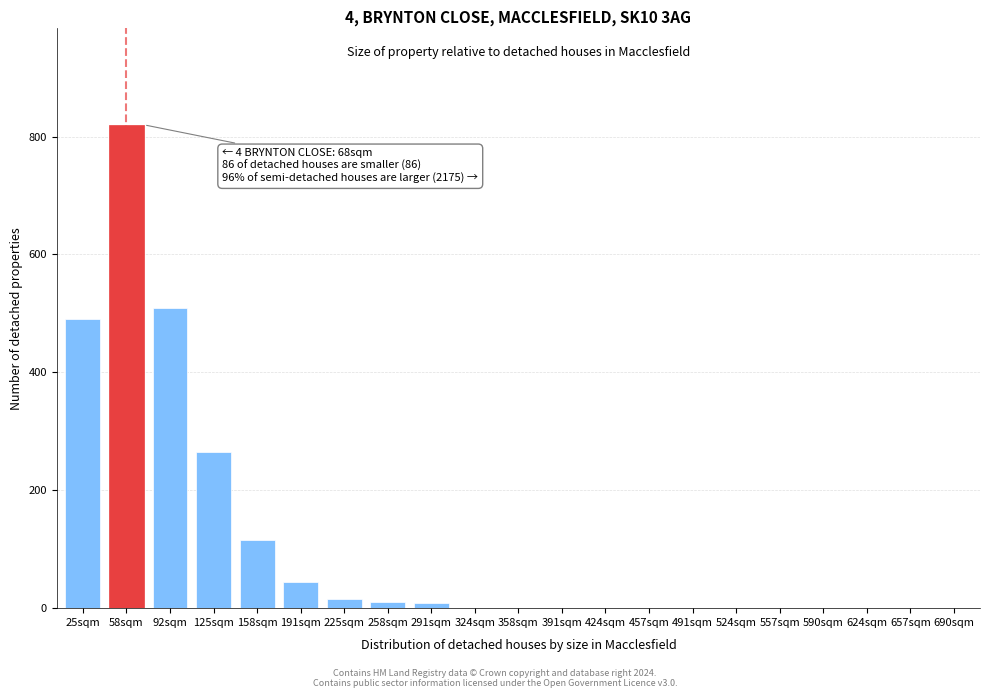

What value does the data have at 125sqm, to the nearest 100?

300